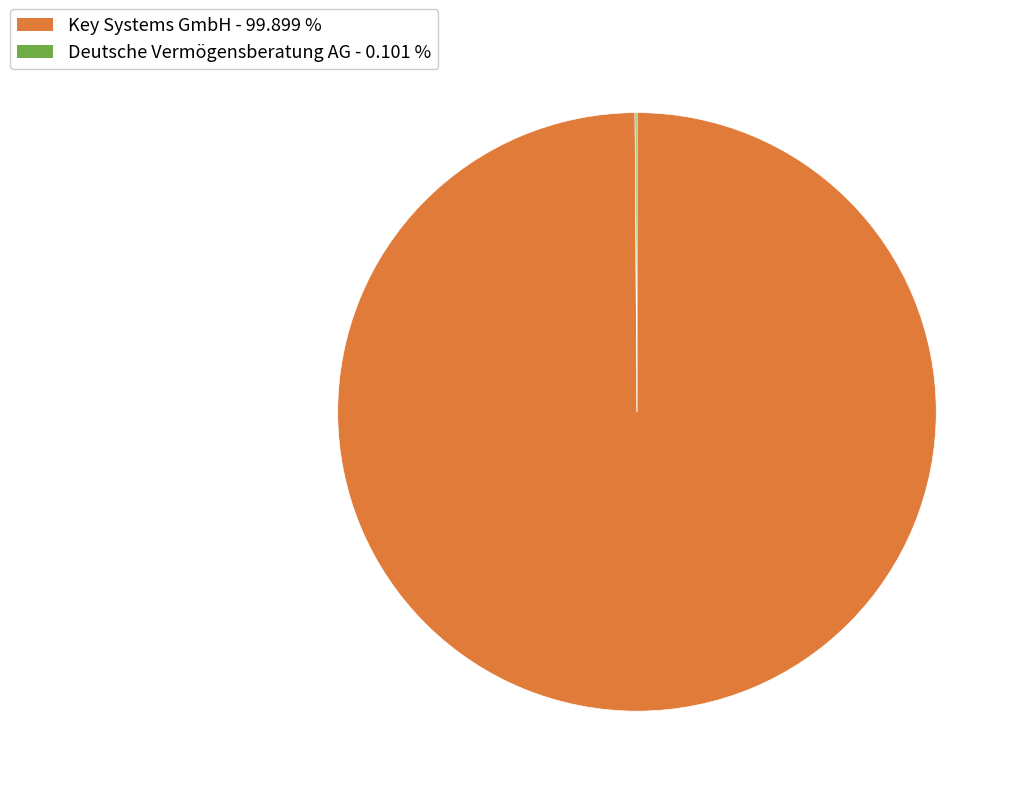

What is the largest slice in the pie chart?

Key Systems GmbH - 99.899 %